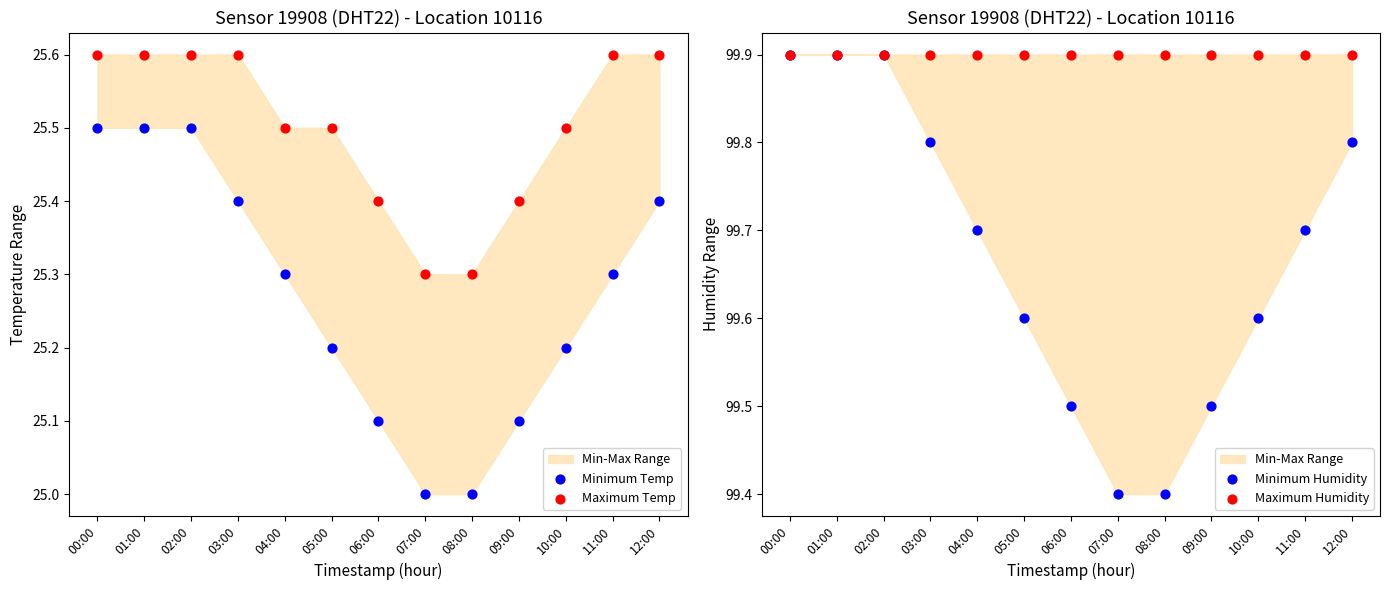

What are all the series names shown in the legend?

Minimum Temp, Maximum Temp, Minimum Humidity, Maximum Humidity